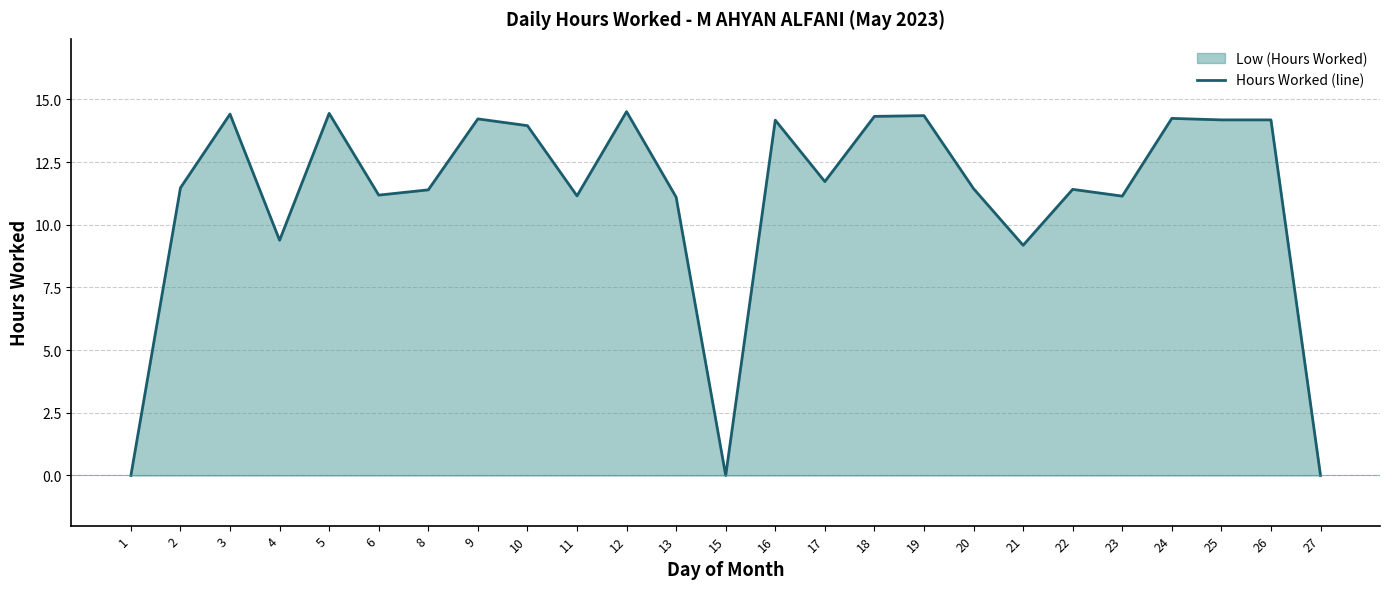

Where is the data nearest to the value 7?

21